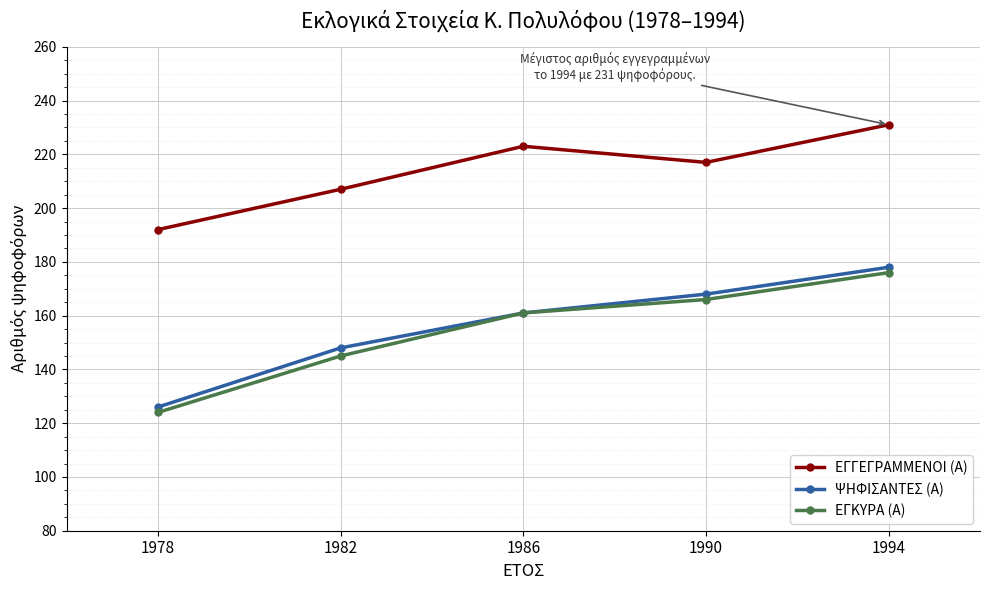

Reading left to right, what are all the values shown in this chart?

ΕΓΓΕΓΡΑΜΜΕΝΟΙ (Α): 192	207	223	217	231
ΨΗΦΙΣΑΝΤΕΣ (Α): 126	148	161	168	178
ΕΓΚΥΡΑ (Α): 124	145	161	166	176